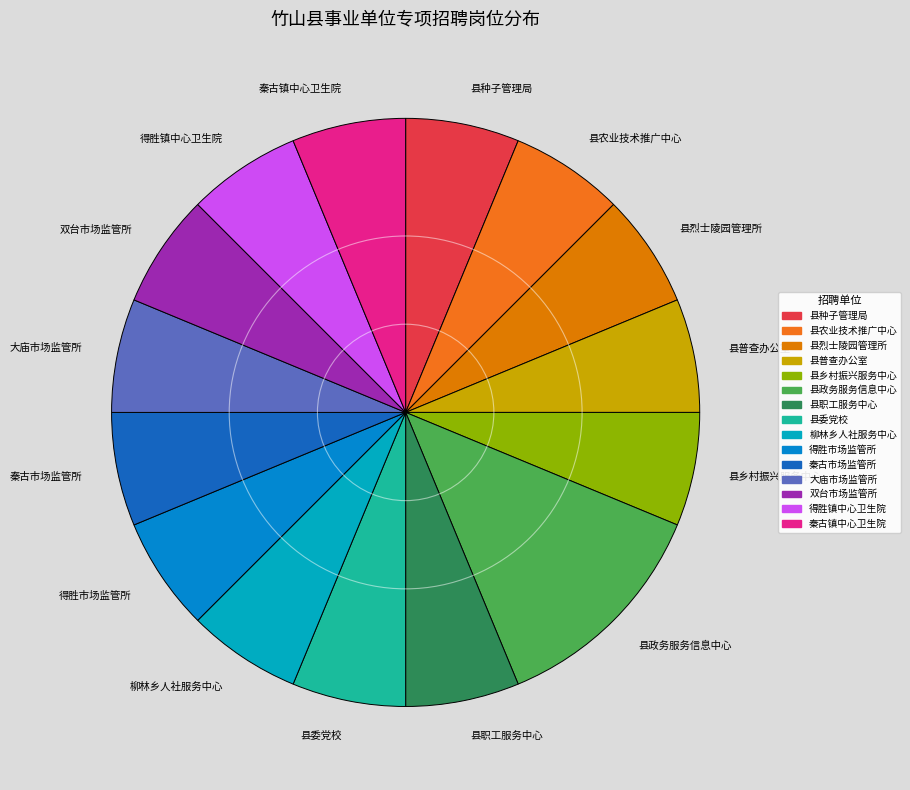

Approximately how many times larger is the value at 秦古市场监管所 compared to 县政务服务信息中心?

0.5